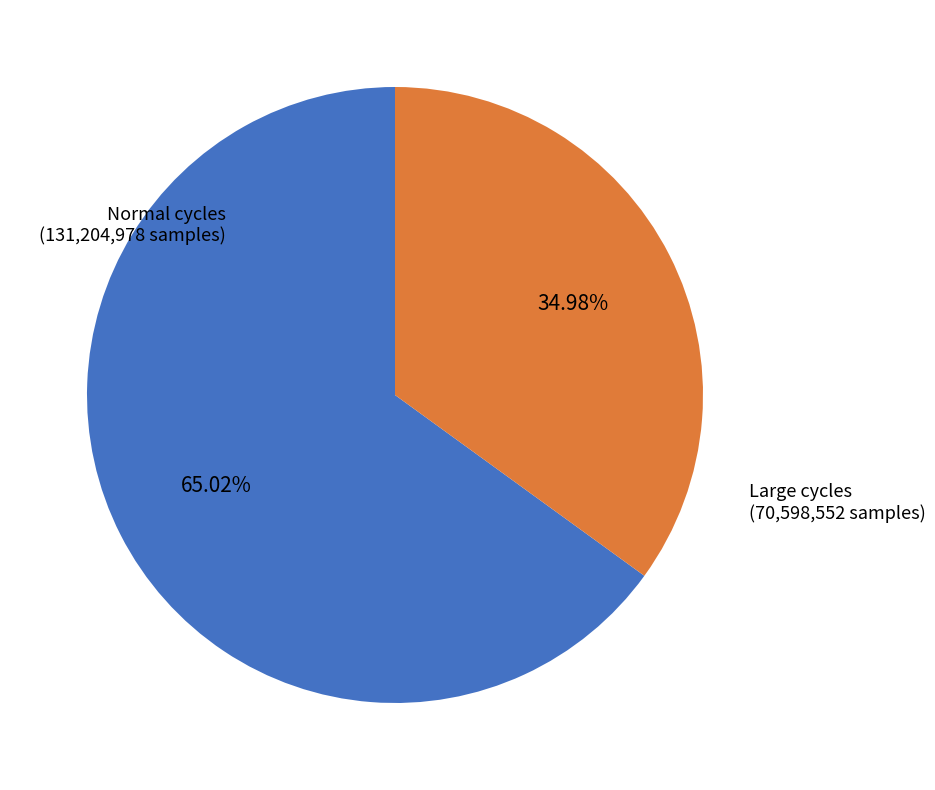

Is there a majority slice in this chart?

Yes